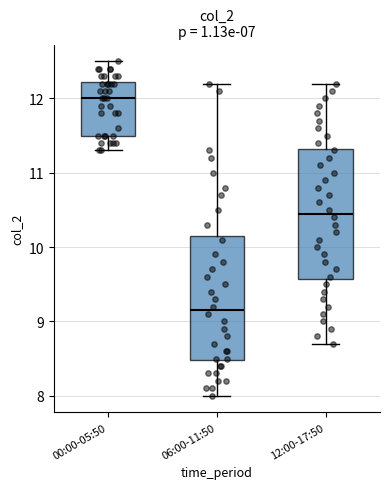

Where is the upper edge of the box for 00:00-05:50 on the y-axis? The values are not printed on the chart, so give them approximately, as read against the axis.

12.2